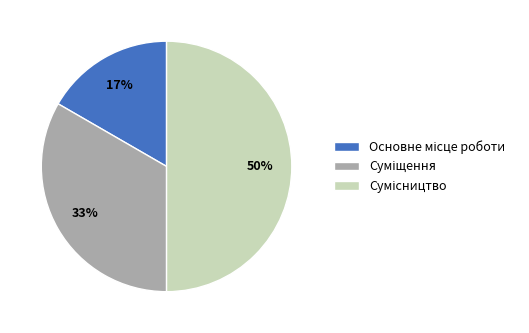

To the nearest percent, what is the average slice percentage?

33%